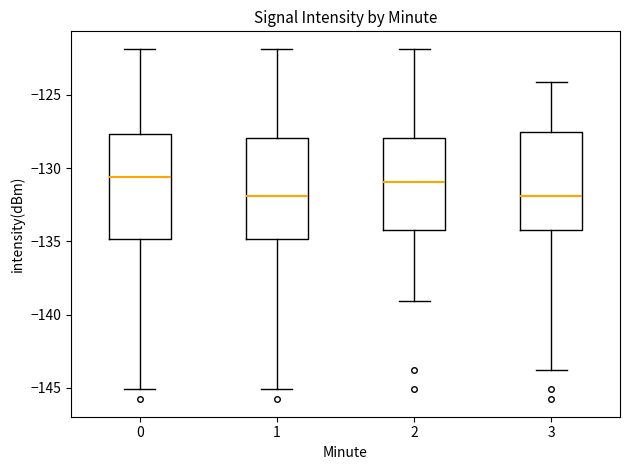

Reading left to right, read every box against the y-axis: the position of its median line, the range the box covers, and the ends of its whiskers. The values are not printed on the chart, so give them approximately, as read against the axis.

0: median -130.5, box -135.0 to -127.5, whiskers -145.0 to -122.0
1: median -132.0, box -135.0 to -128.0, whiskers -145.0 to -122.0
2: median -131.0, box -134.0 to -128.0, whiskers -139.0 to -122.0
3: median -132.0, box -134.0 to -127.5, whiskers -144.0 to -124.0